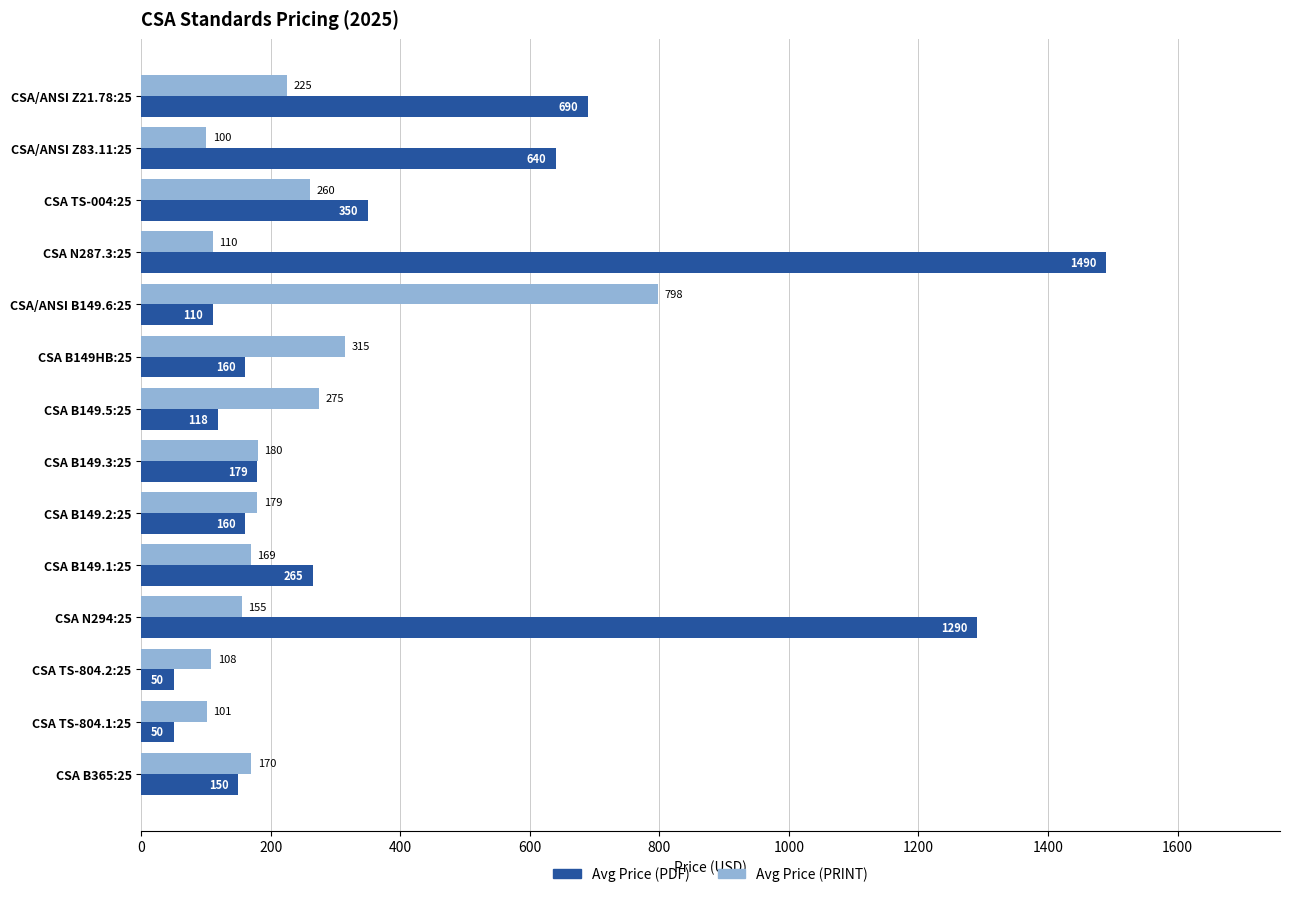

Rank the series by their average value, from lowest to highest.

Avg Price (PRINT), Avg Price (PDF)